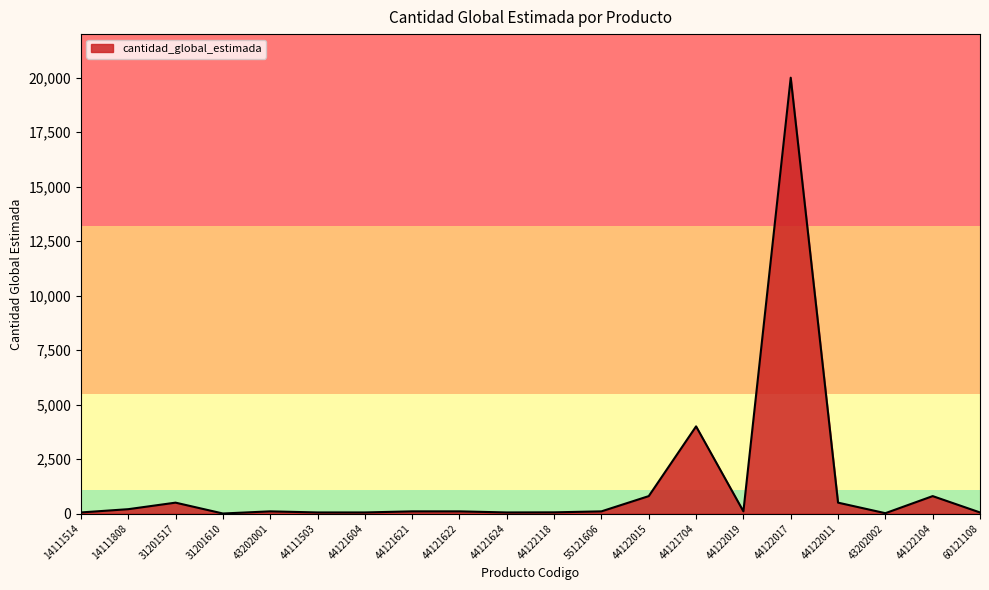

Does the chart display data point markers on the line(s)?

No